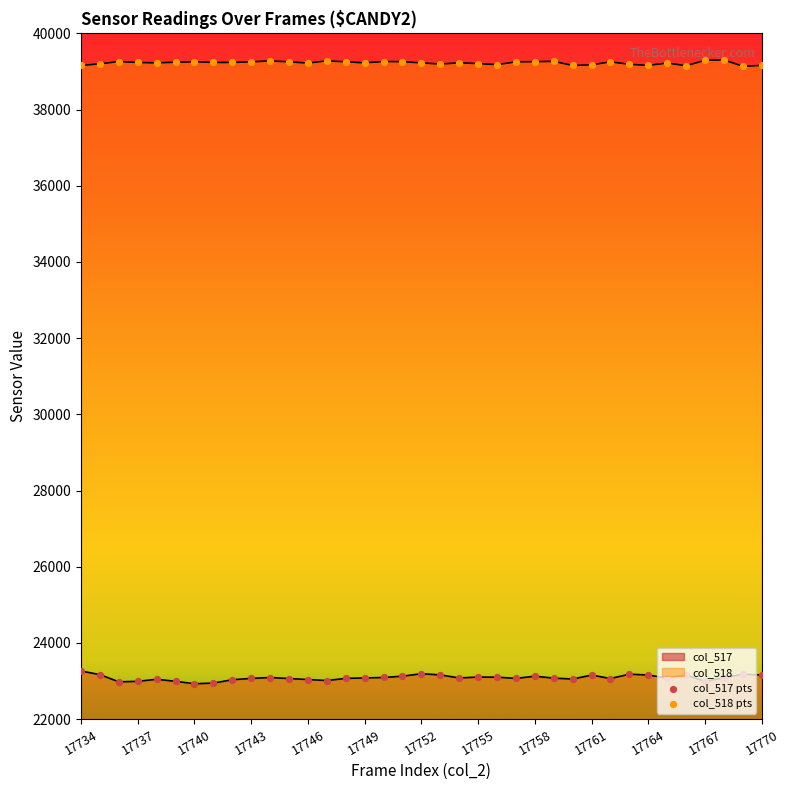

At which category is the sum across all series the highest?

17734